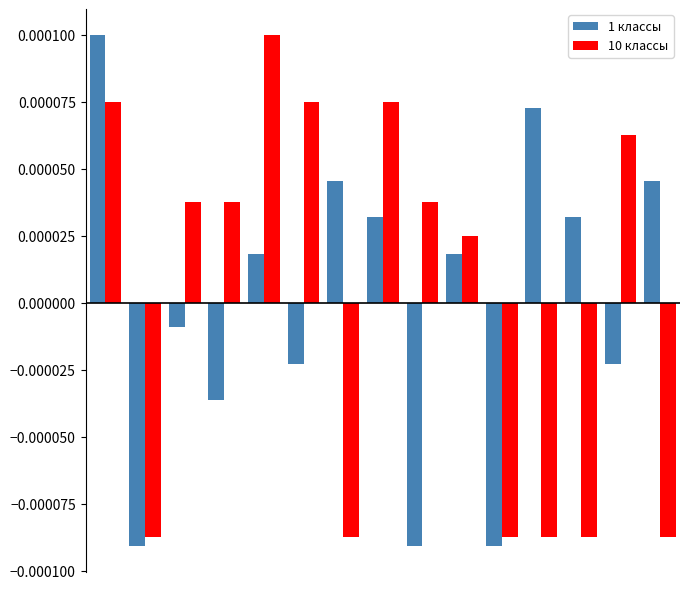

What are all the series names shown in the legend?

1 классы, 10 классы